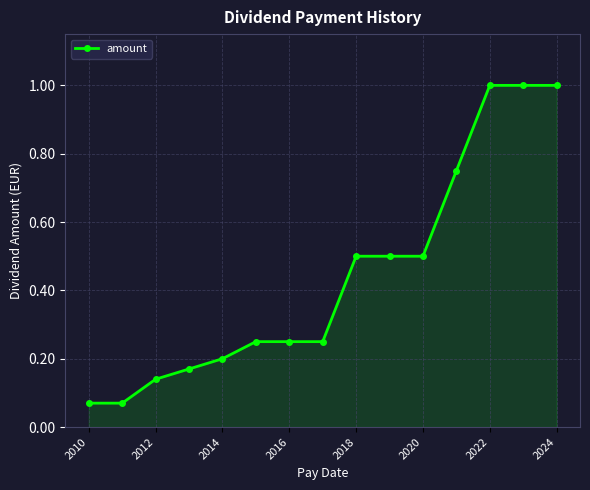

What is the value of the 9th point from the left?

0.5